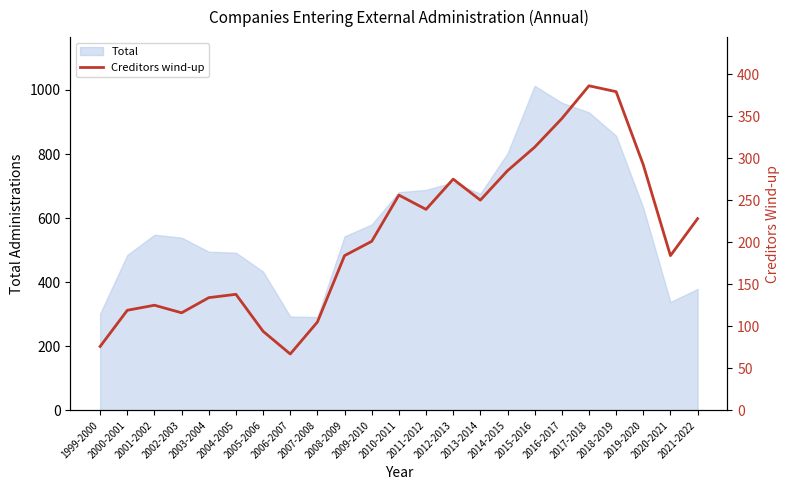

What is the sum of all values?

4793